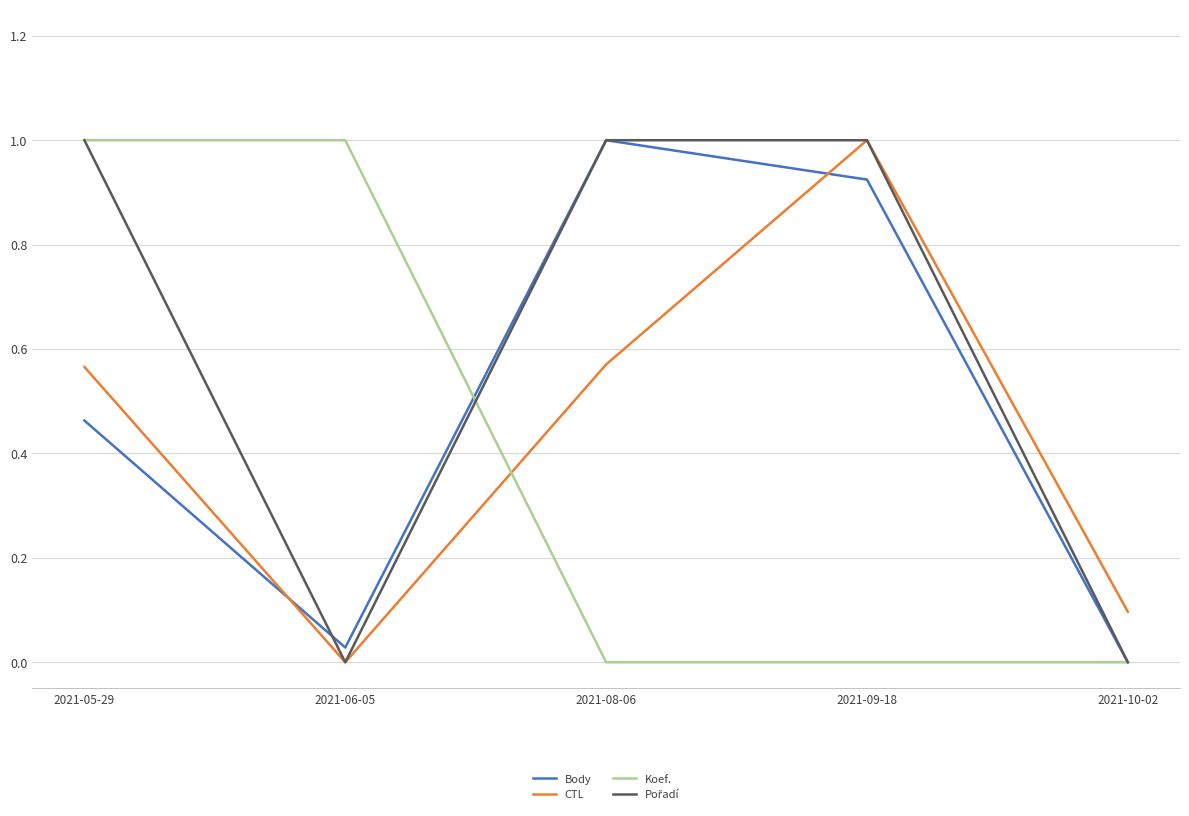

Which series changed the most between 2021-08-06 and 2021-09-18?

CTL